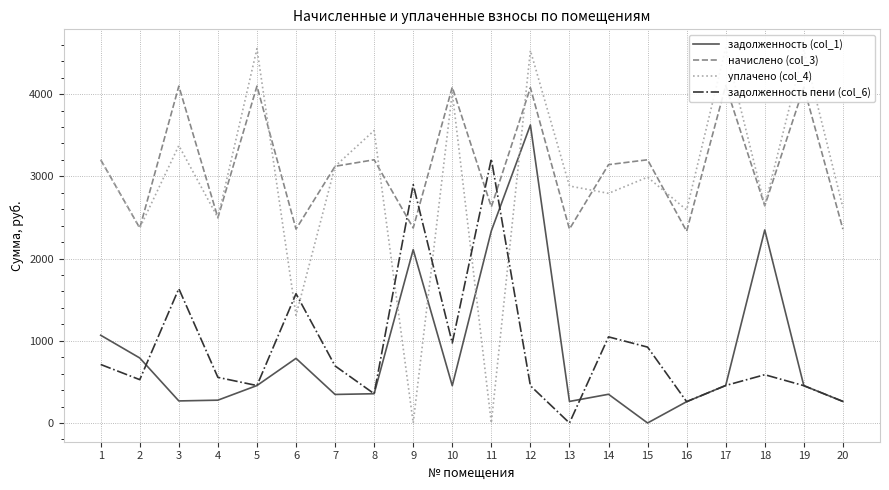

Reading left to right, extract all data points from this chart.

задолженность (col_1): 1=1067.2	2=790.6	3=268.2	4=277.4	5=455.3	6=786.2	7=347.0	8=355.8	9=2108.2	10=453.8	11=2336.6	12=3624.9	13=262.1	14=349.2	15=0.0	16=259.1	17=456.0	18=2348.2	19=453.8	20=262.1
начислено (col_3): 1=3201.8	2=2371.7	3=4097.7	4=2496.9	5=4097.7	6=2358.5	7=3122.7	8=3201.8	9=2371.7	10=4084.6	11=2628.6	12=4078.0	13=2358.5	14=3142.4	15=3201.8	16=2332.2	17=4104.4	18=2641.8	19=4084.6	20=2358.5
уплачено (col_4): 1=3201.8	2=2371.7	3=3374.2	4=2496.9	5=4553.0	6=1310.3	7=3122.7	8=3557.5	9=0.0	10=4019.7	11=0.0	12=4531.1	13=2882.7	14=2793.3	15=2990.2	16=2591.3	17=4560.4	18=2641.8	19=4538.4	20=2620.6
задолженность пени (col_6): 1=711.5	2=527.0	3=1634.1	4=554.9	5=455.3	6=1572.4	7=693.9	8=355.8	9=2898.7	10=972.5	11=3212.8	12=453.1	13=0.0	14=1047.5	15=923.0	16=259.1	17=456.0	18=587.1	19=453.8	20=262.1